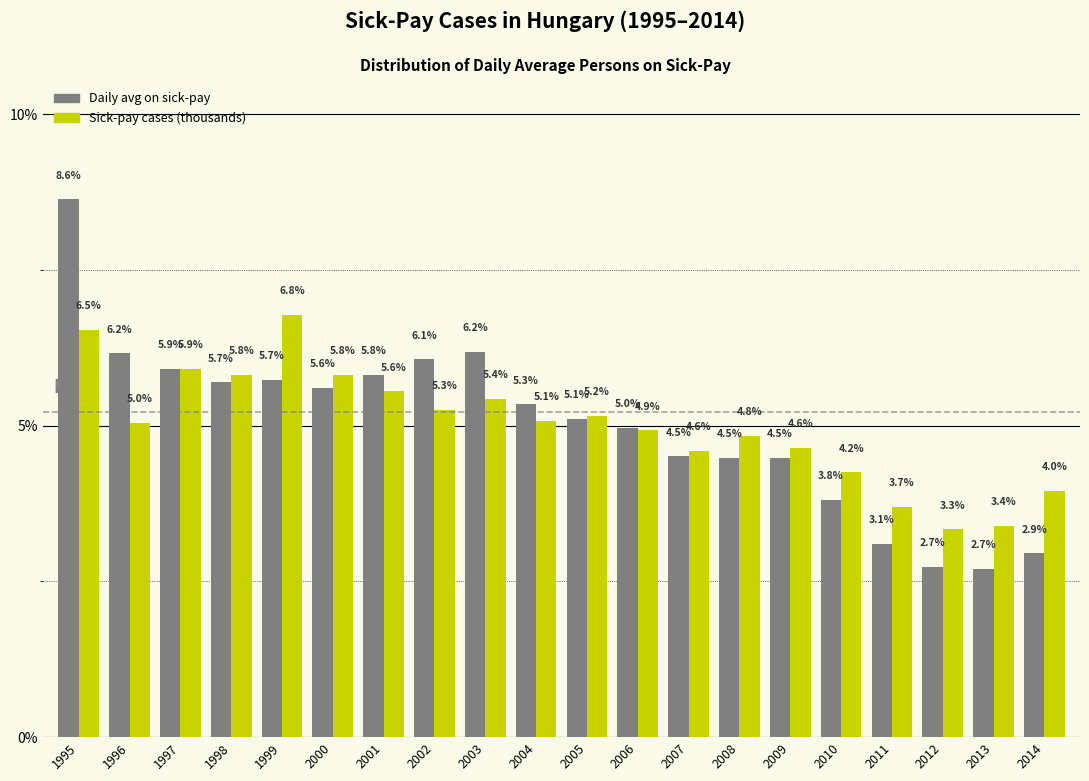

Which category has the lowest value across all series?

2013